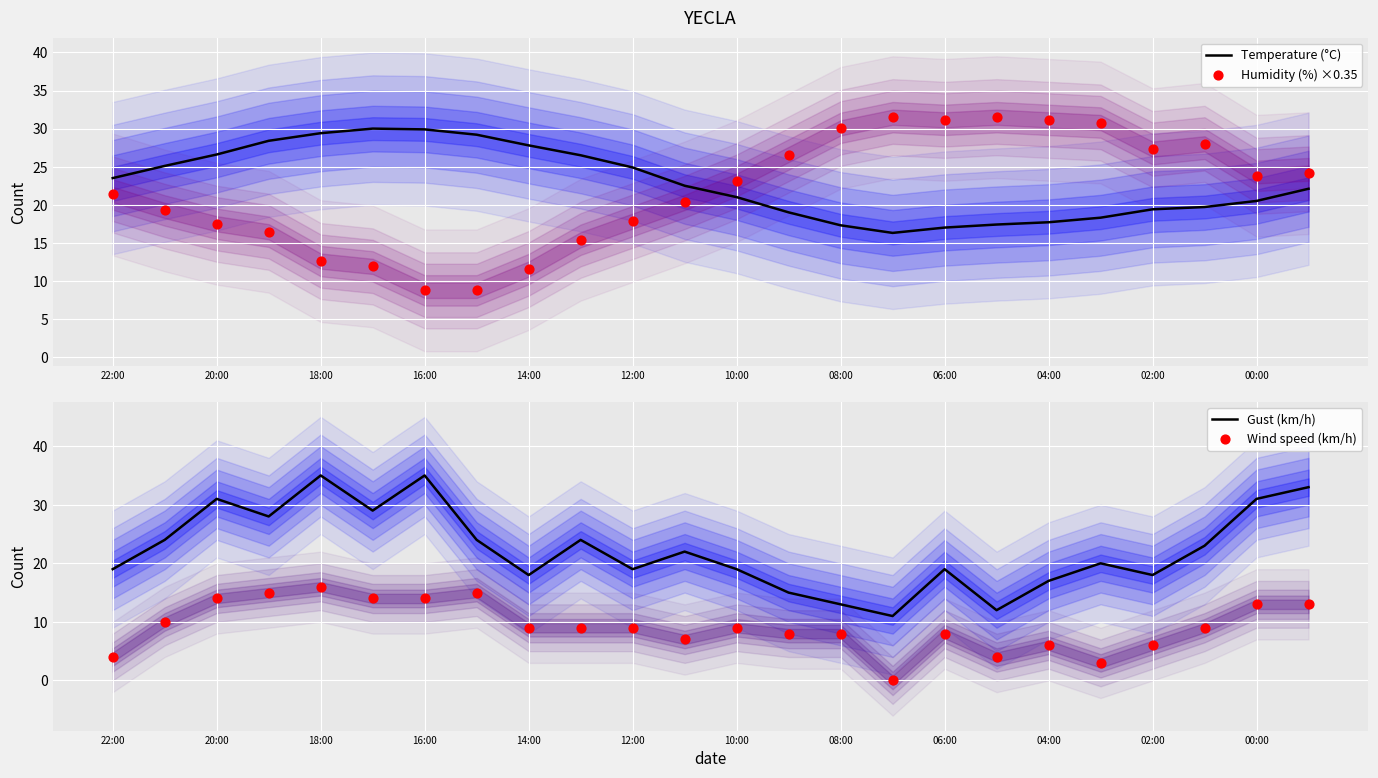

Is it true that Temperature (°C) equals 11.1 at 04:00?

False